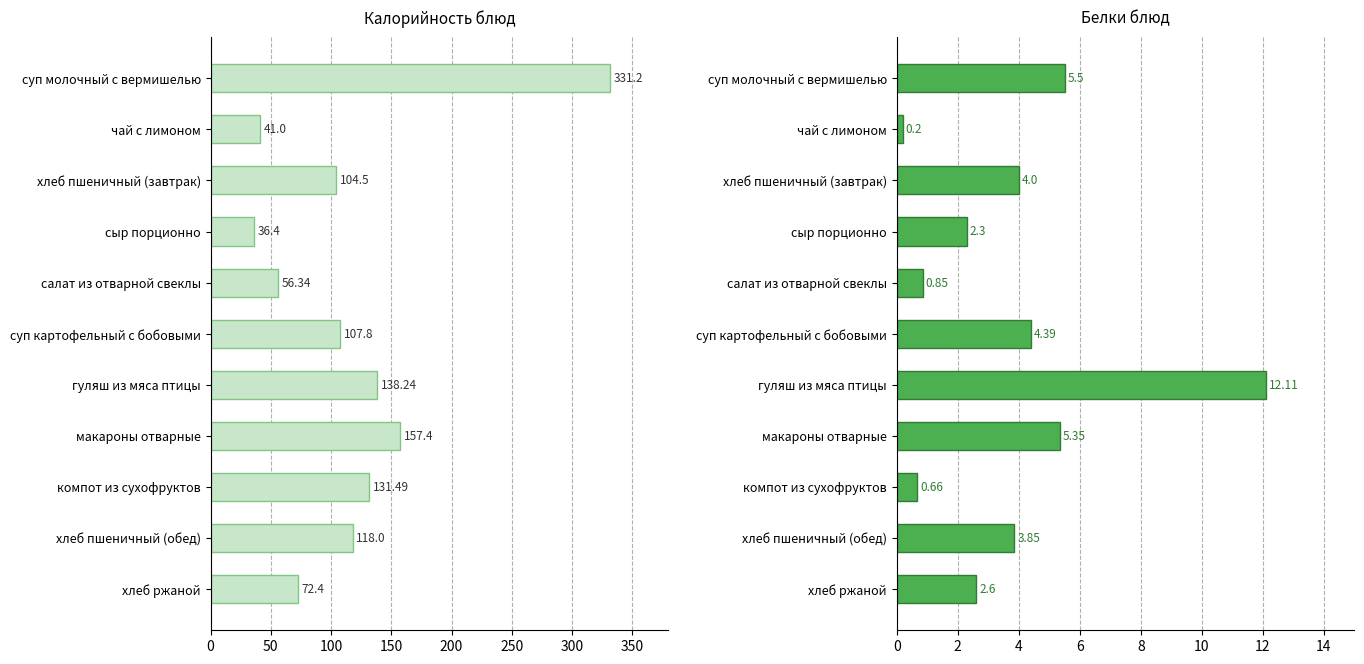

How many data points in Белки are less than 3?

5